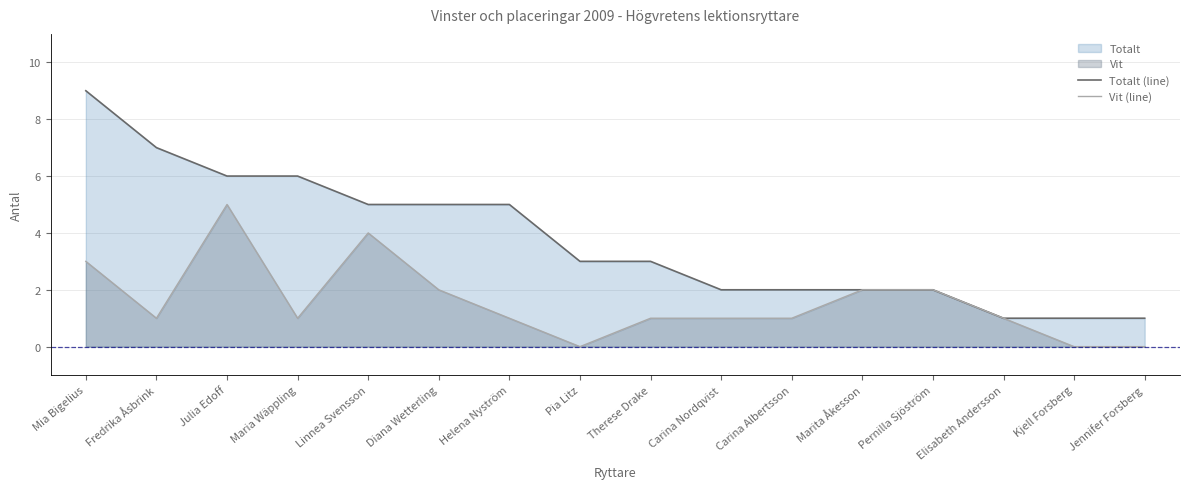

True or false: Totalt (line) has more than 0 points higher than both neighbors.

False